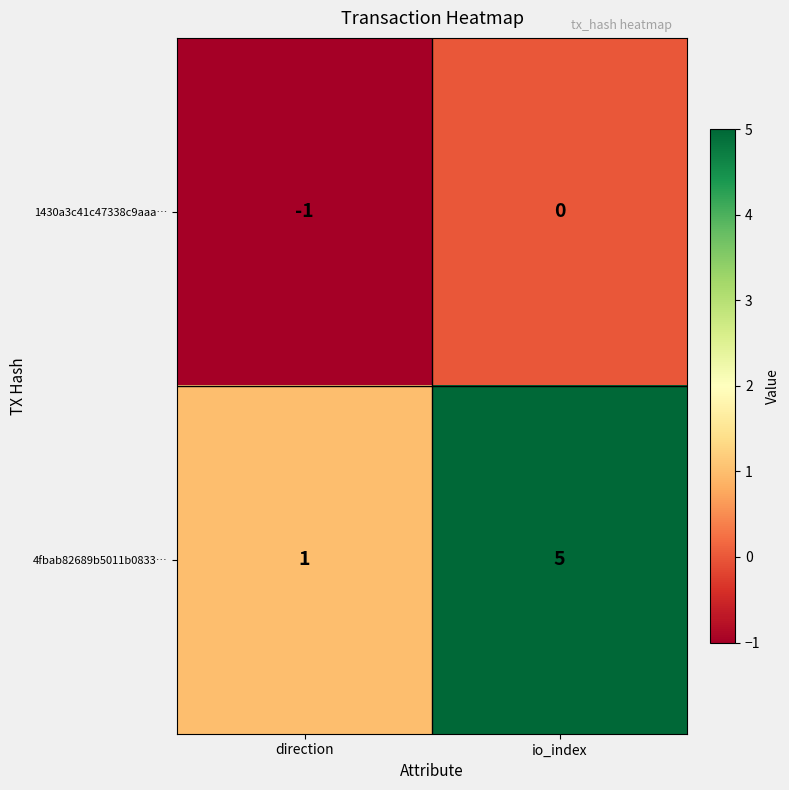

Is the value of 1430a3c41c47338c9aaa… at direction greater than the value of 4fbab82689b5011b0833… at direction?

No